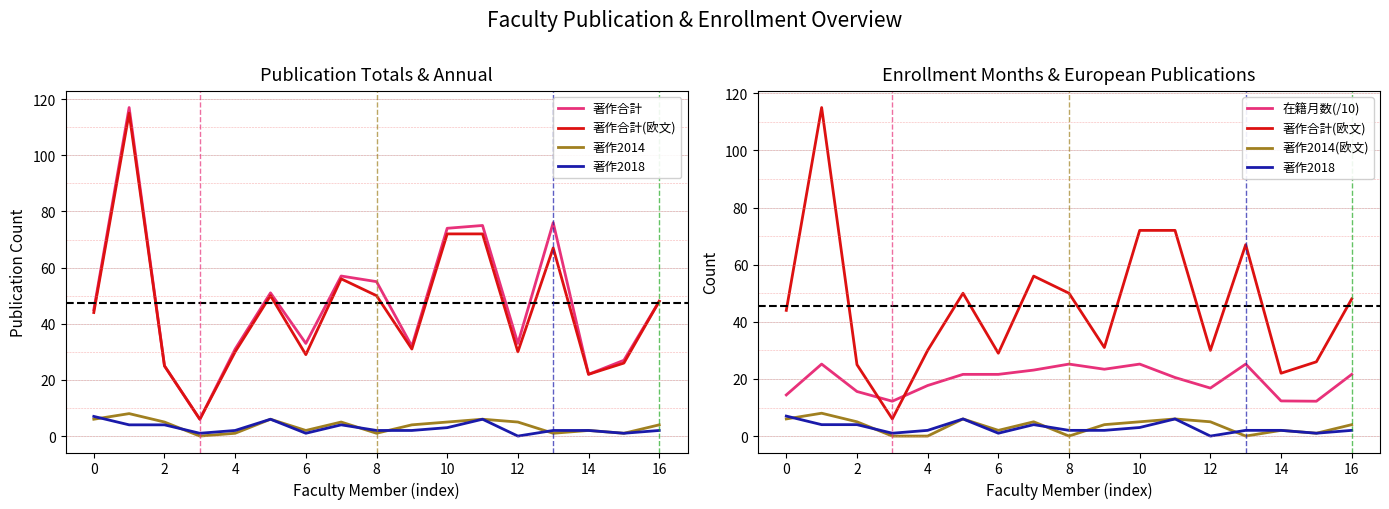

What is the average value of the 著作合計(欧文) series?

45.5